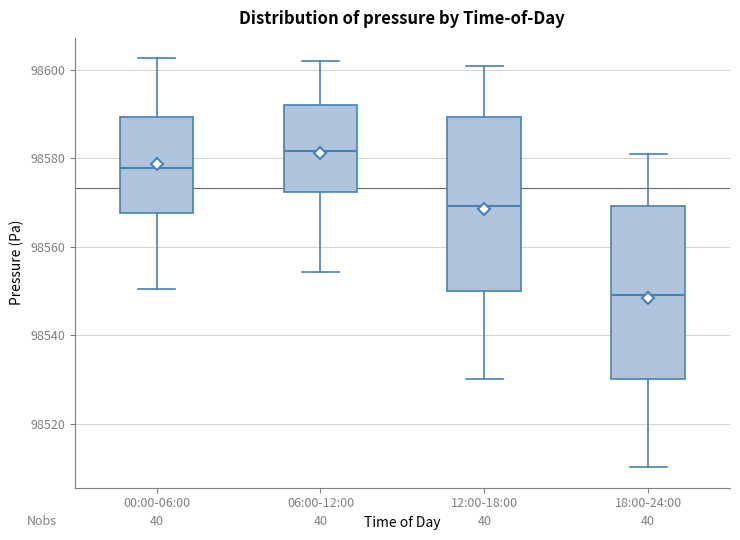

Reading left to right, transcribe this box plot: for each box, give where its median line is, the range the box spans, and where its two whiskers end, as read against the y-axis. The values are not printed on the chart, so give them approximately, as read against the axis.

00:00-06:00: median 98578, box 98568 to 98590, whiskers 98550 to 98602
06:00-12:00: median 98582, box 98572 to 98592, whiskers 98554 to 98602
12:00-18:00: median 98570, box 98550 to 98590, whiskers 98530 to 98600
18:00-24:00: median 98550, box 98530 to 98570, whiskers 98510 to 98580